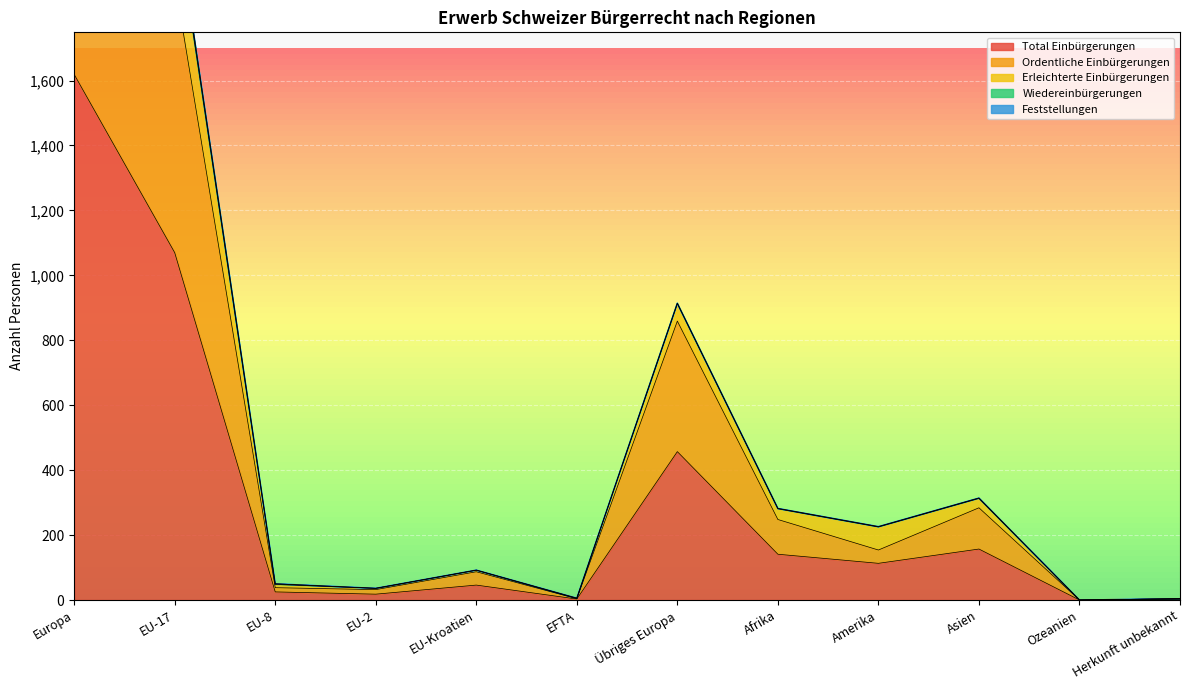

True or false: Ordentliche Einbürgerungen and Erleichterte Einbürgerungen cross at least once.

False